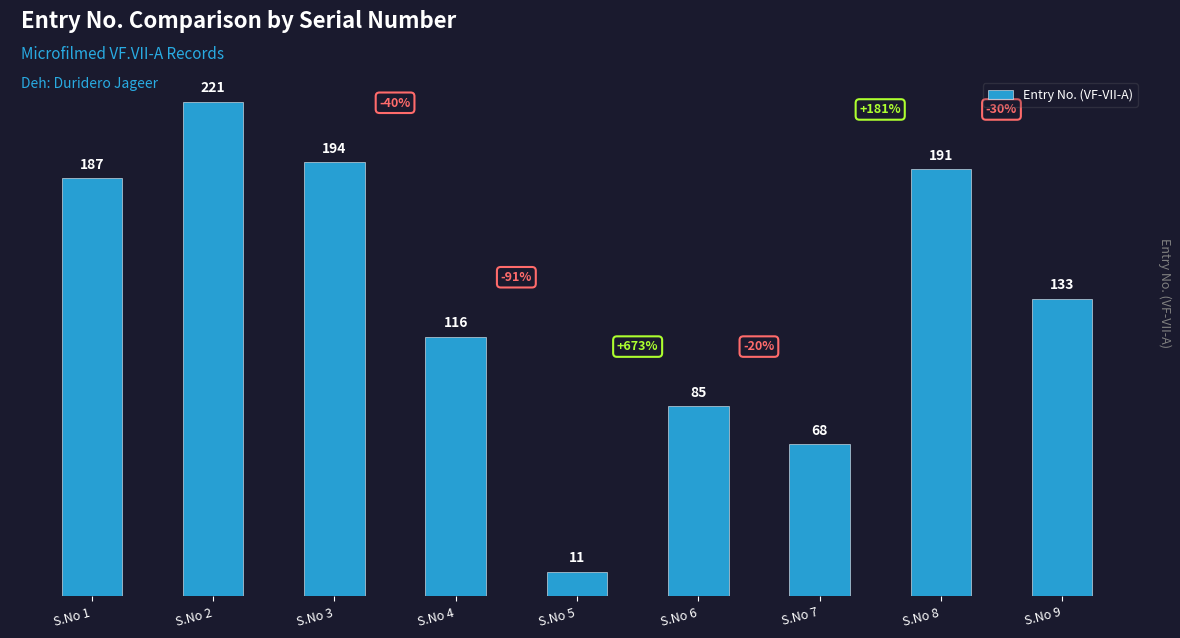

Reading right to left, list all the values displayed in this chart.

133	191	68	85	11	116	194	221	187